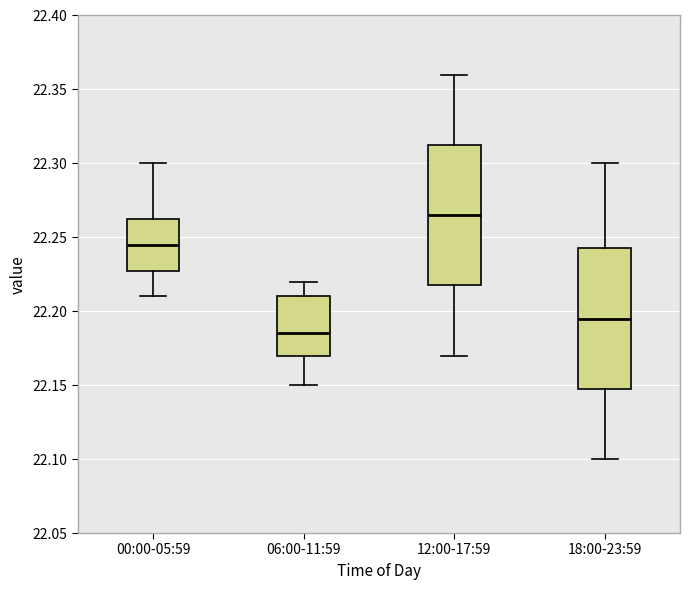

Reading left to right, transcribe this box plot: for each box, give where its median line is, the range the box spans, and where its two whiskers end, as read against the y-axis. The values are not printed on the chart, so give them approximately, as read against the axis.

00:00-05:59: median 22.245, box 22.230 to 22.265, whiskers 22.210 to 22.300
06:00-11:59: median 22.185, box 22.170 to 22.210, whiskers 22.150 to 22.220
12:00-17:59: median 22.265, box 22.220 to 22.315, whiskers 22.170 to 22.360
18:00-23:59: median 22.195, box 22.150 to 22.245, whiskers 22.100 to 22.300